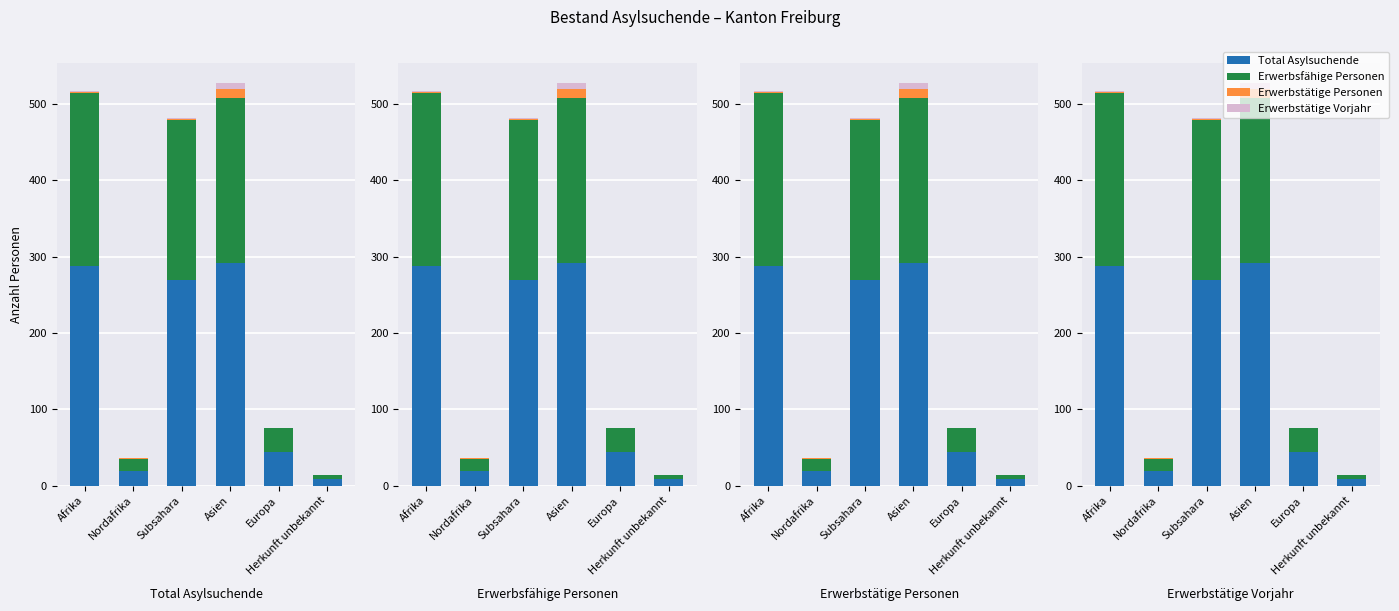

The Erwerbstätige Personen series shows 0 at Europa. True or false?

True